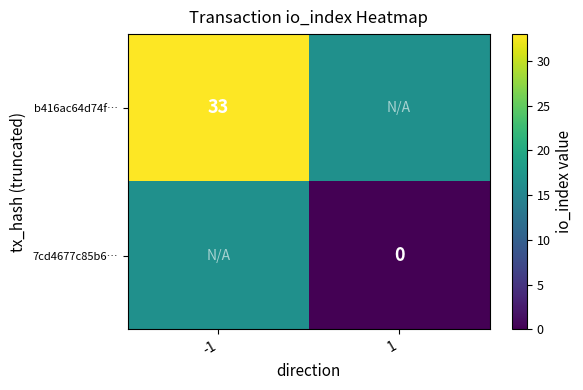

How many data points does each series have?

2